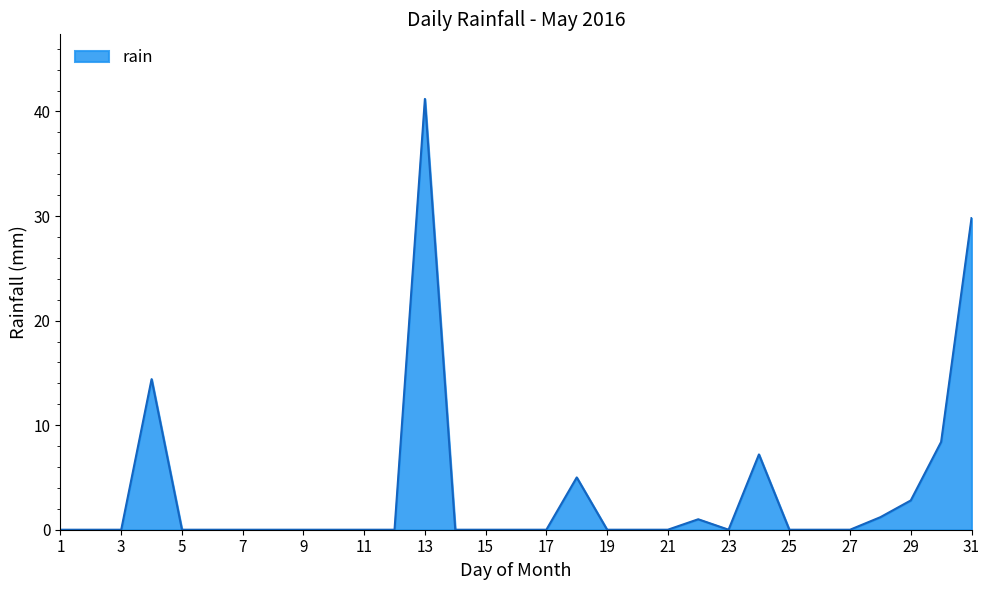

What is the maximum value shown in the chart?

41.2